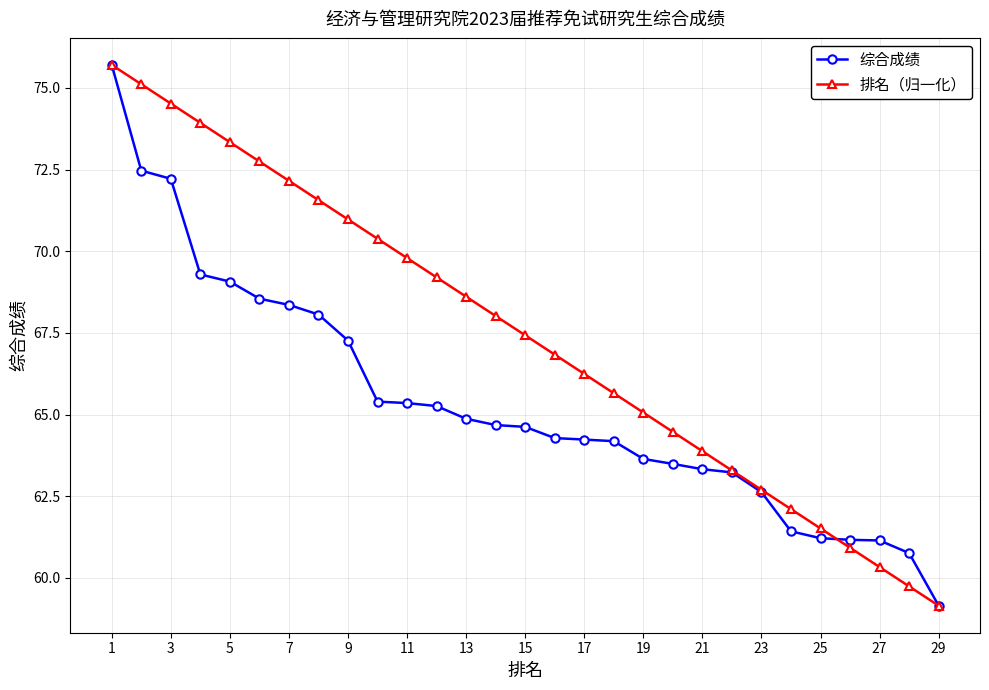

How many data points in 排名（归一化） are less than 67?

14